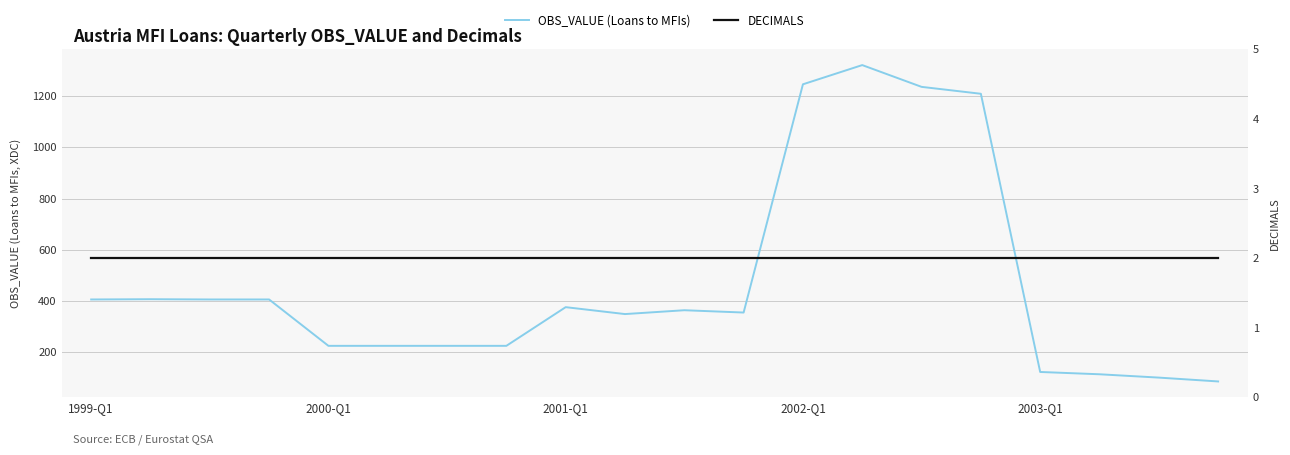

What is the label of the 20th point from the right?

1999-Q1